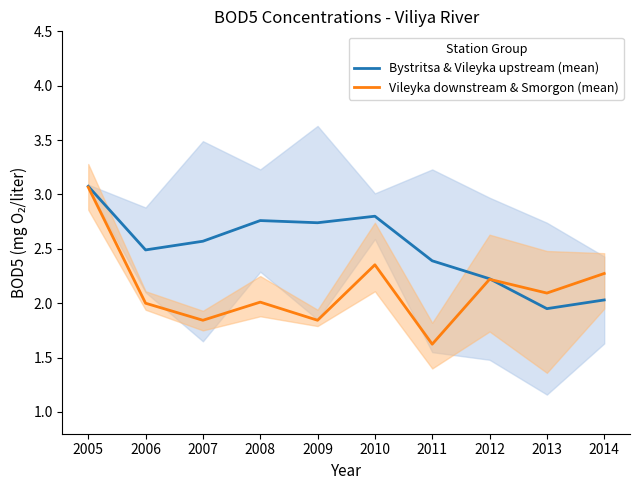

Read the Vileyka downstream & Smorgon (mean) value at 2012.

2.2